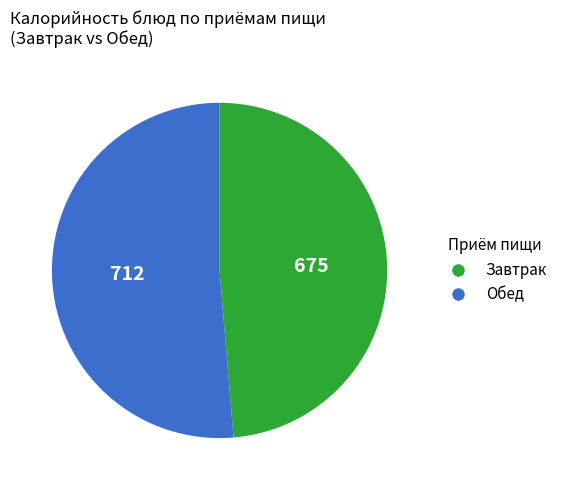

Which category has the biggest portion of the pie?

Обед